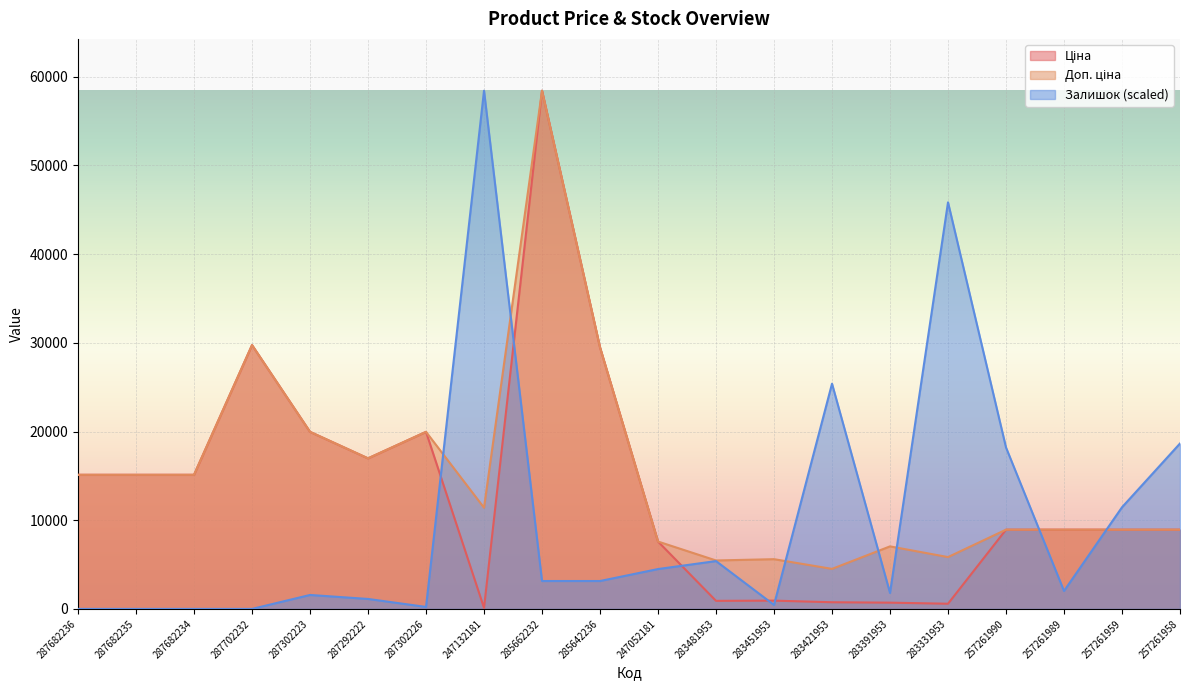

What are all the series names shown in the legend?

Ціна, Доп. ціна, Залишок